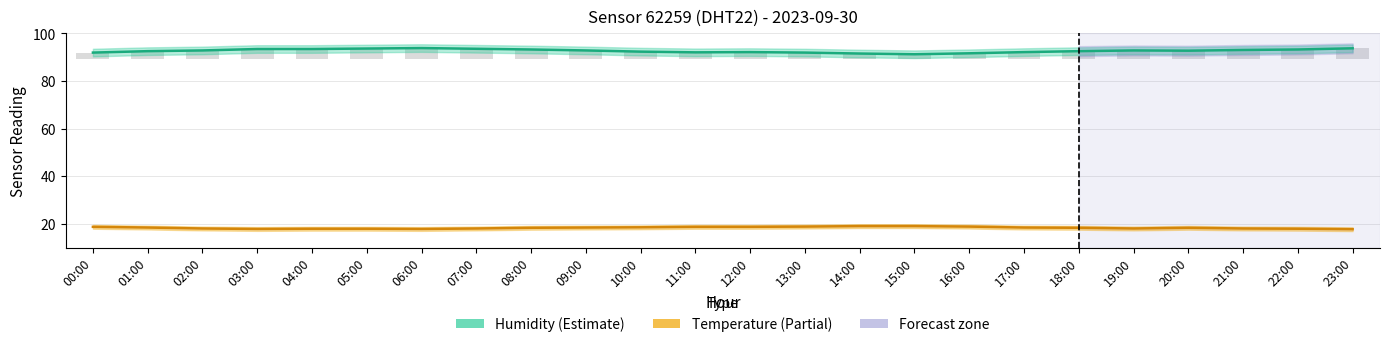

What is the difference between the maximum and second lowest values in the humidity series?

2.3